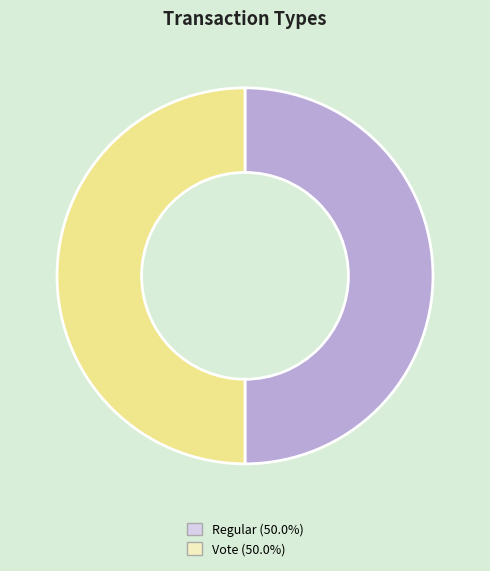

What is the ratio of the value at Vote to the value at Regular?

1.0